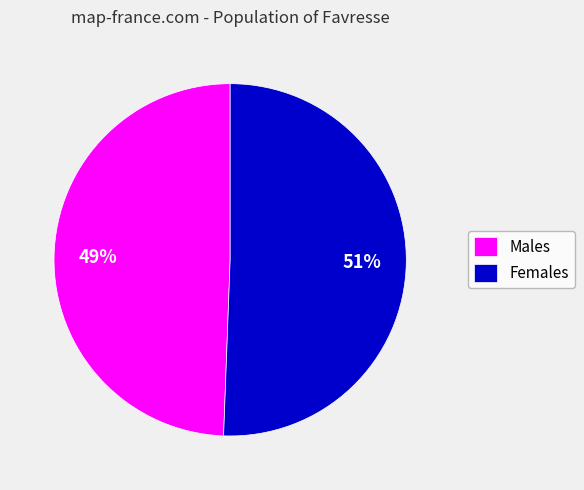

Do Females and Males together represent more than half of the pie?

Yes